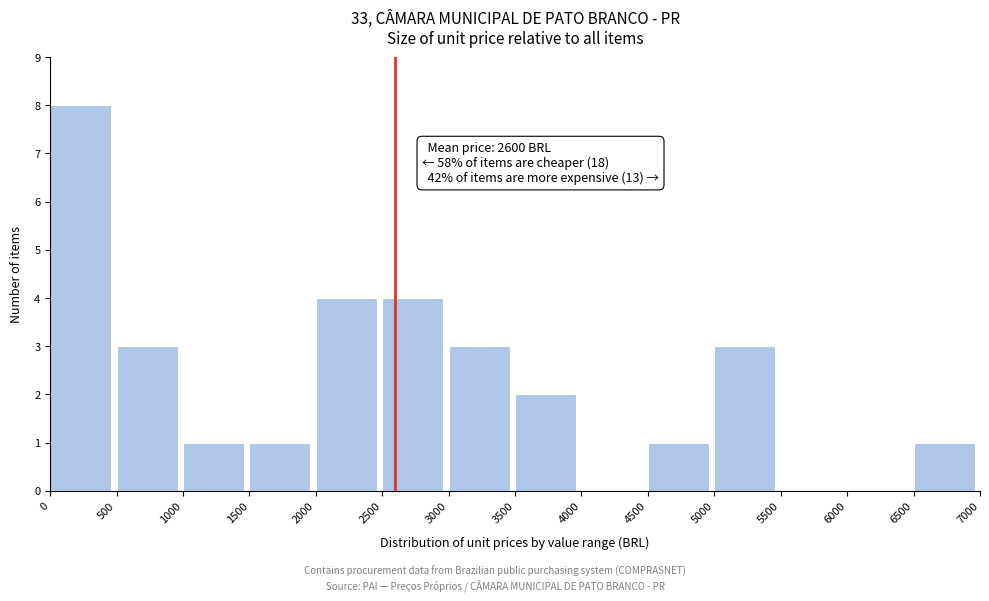

Over which range of the x-axis is the bar tallest?

0 to 500